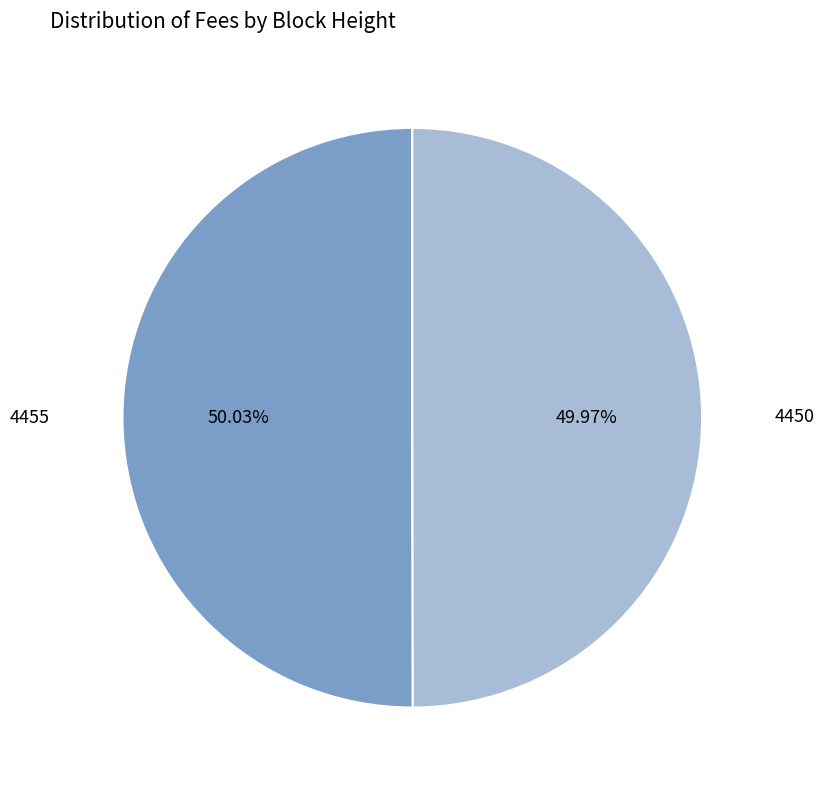

What is the total percentage of 4450 and 4455?

100.0%